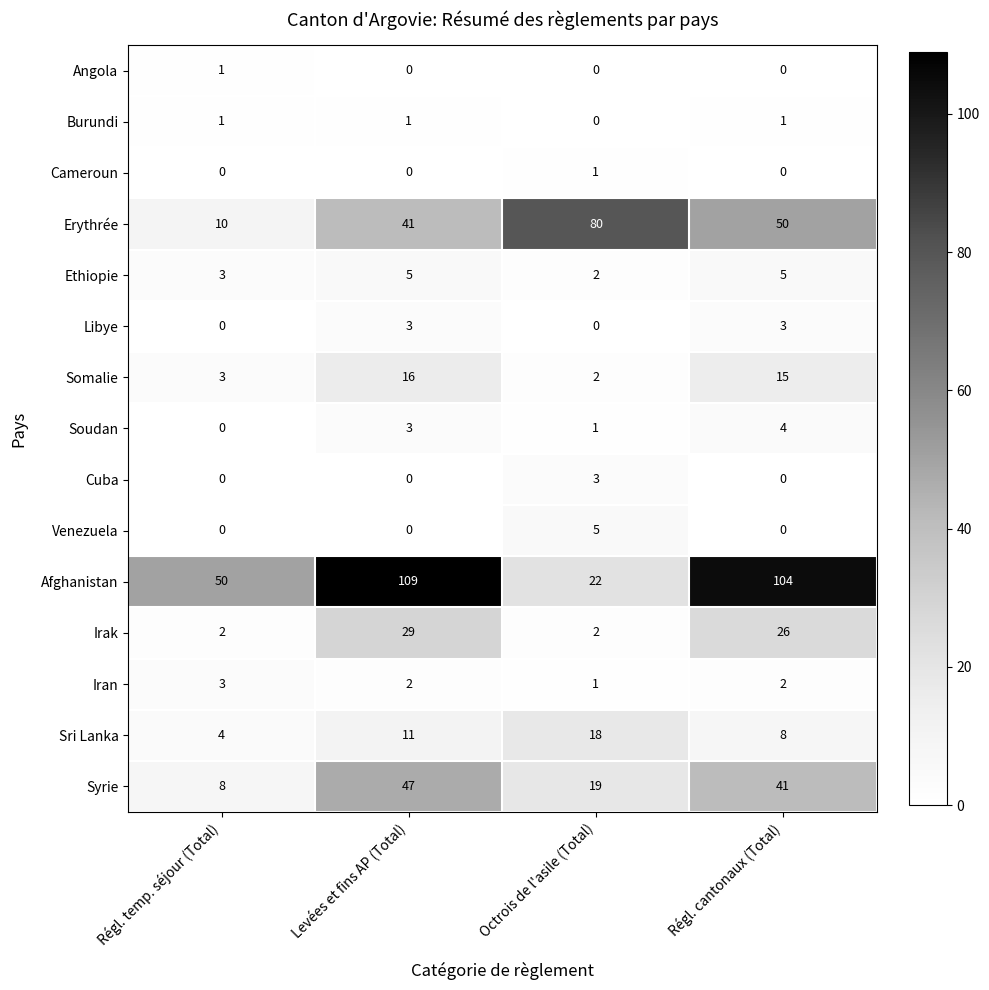

Is the value of Angola at Régl. temp. séjour (Total) greater than the value of Soudan at Régl. cantonaux (Total)?

No